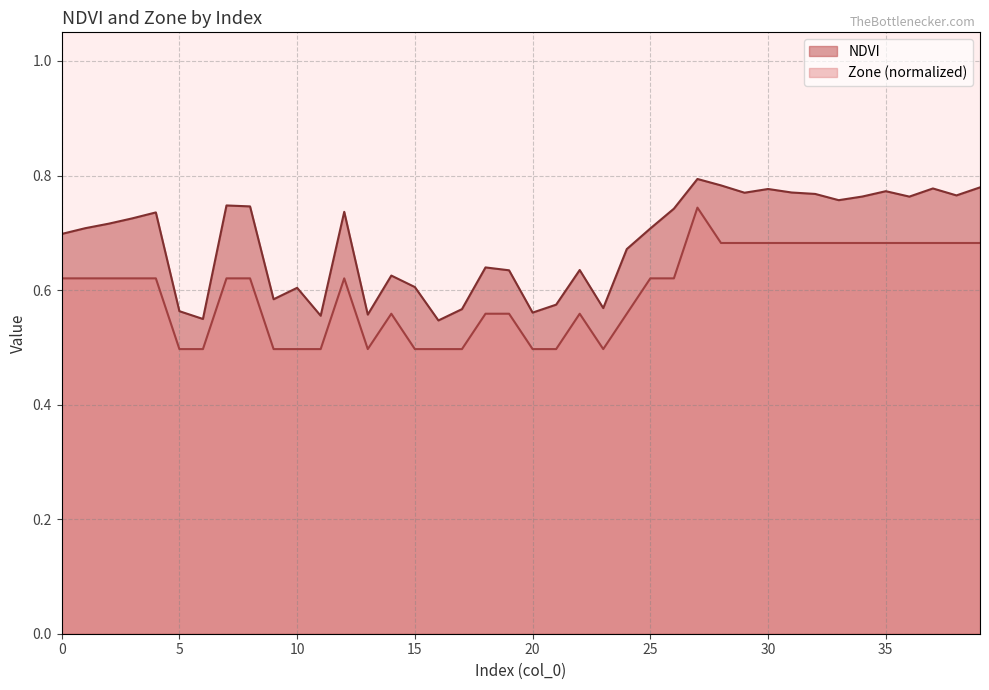

What is the spread (max minus min) of values at 27?

0.1